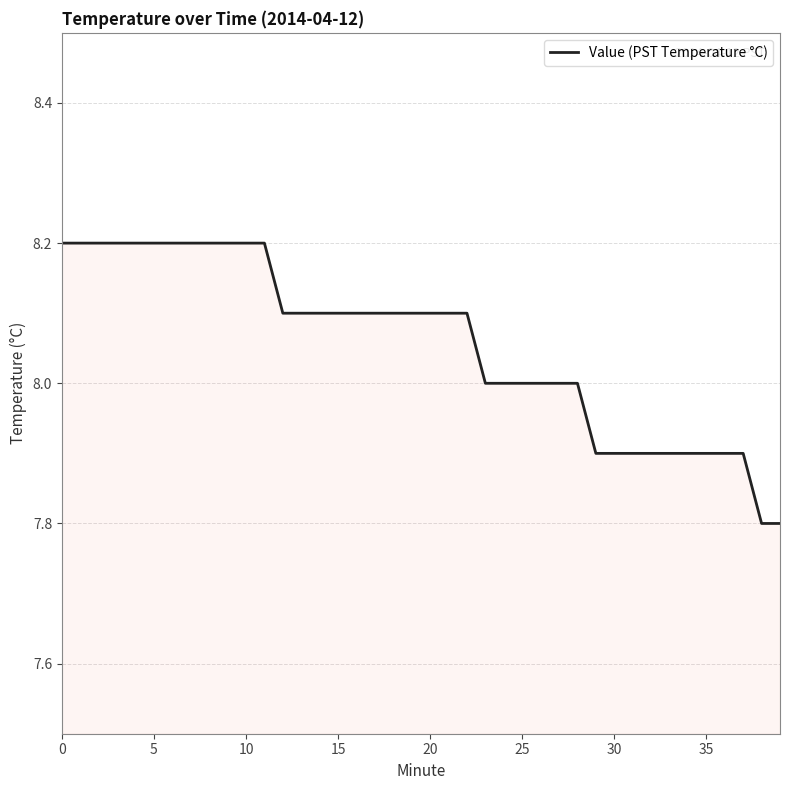

What is the smallest value displayed?

7.8